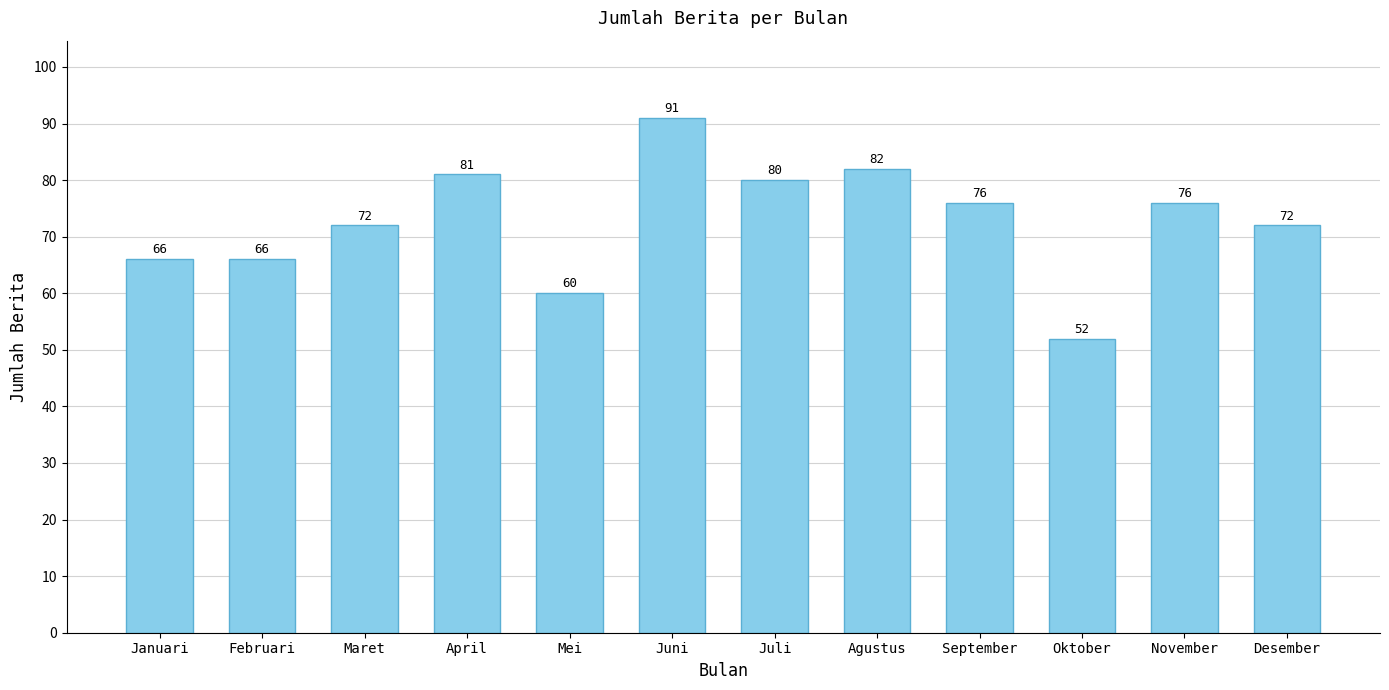

Where does the data first go above 76?

April